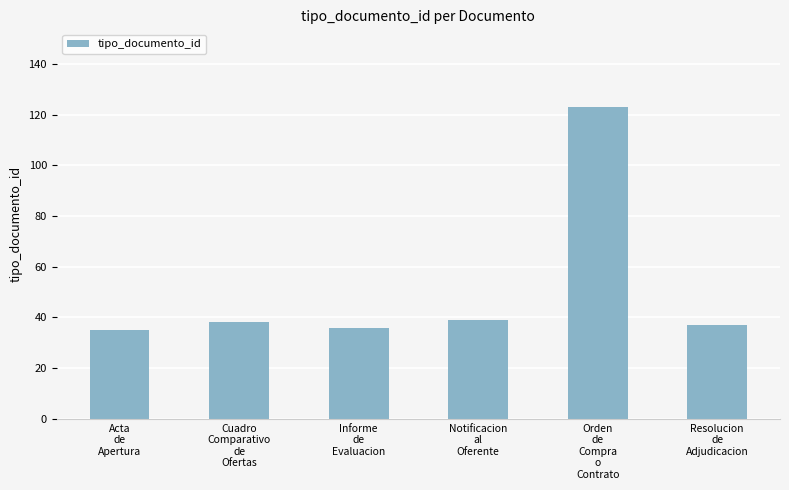

How many bars are there in total?

6